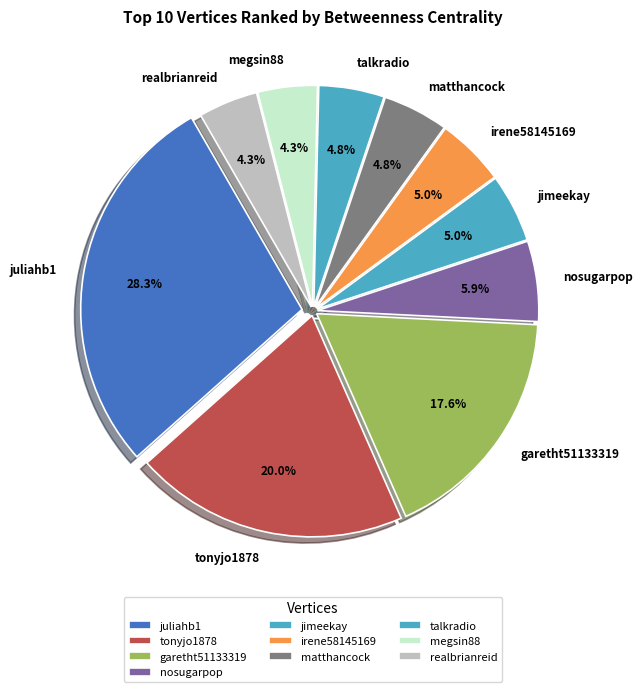

True or false: realbrianreid accounts for 4% of the total.

True